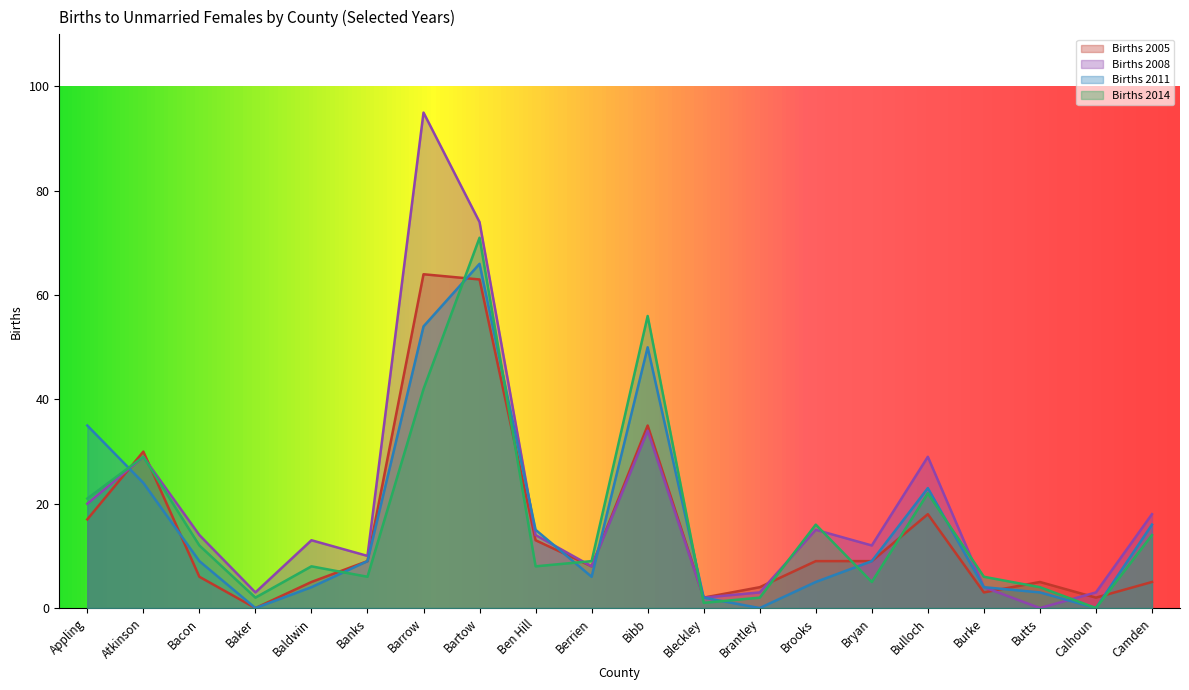

Reading right to left, extract all data points from this chart.

Births 2005: Camden=5	Calhoun=2	Butts=5	Burke=3	Bulloch=18	Bryan=9	Brooks=9	Brantley=4	Bleckley=2	Bibb=35	Berrien=8	Ben Hill=13	Bartow=63	Barrow=64	Banks=9	Baldwin=5	Baker=0	Bacon=6	Atkinson=30	Appling=17
Births 2008: Camden=18	Calhoun=3	Butts=0	Burke=4	Bulloch=29	Bryan=12	Brooks=15	Brantley=3	Bleckley=2	Bibb=34	Berrien=8	Ben Hill=14	Bartow=74	Barrow=95	Banks=10	Baldwin=13	Baker=3	Bacon=14	Atkinson=29	Appling=20
Births 2011: Camden=16	Calhoun=0	Butts=3	Burke=4	Bulloch=23	Bryan=9	Brooks=5	Brantley=0	Bleckley=2	Bibb=50	Berrien=6	Ben Hill=15	Bartow=66	Barrow=54	Banks=9	Baldwin=4	Baker=0	Bacon=9	Atkinson=24	Appling=35
Births 2014: Camden=14	Calhoun=0	Butts=4	Burke=6	Bulloch=22	Bryan=5	Brooks=16	Brantley=2	Bleckley=1	Bibb=56	Berrien=9	Ben Hill=8	Bartow=71	Barrow=42	Banks=6	Baldwin=8	Baker=2	Bacon=12	Atkinson=29	Appling=21